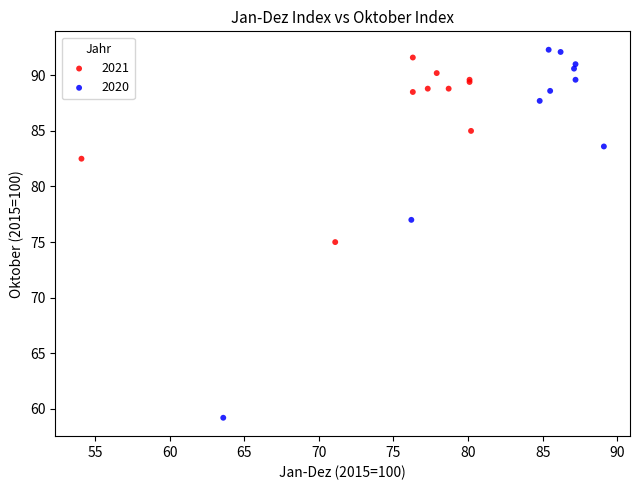

Which series contains the lowest Y value?

2020